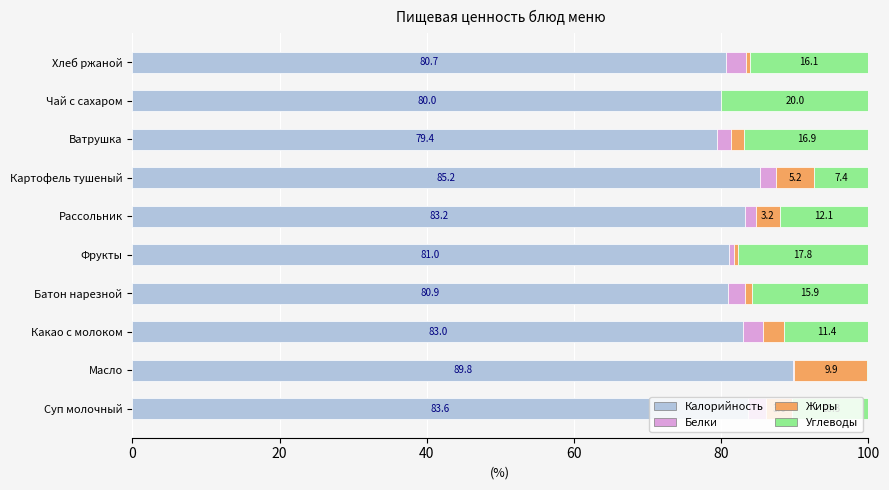

Which category has the highest value in the Калорийность series?

Масло